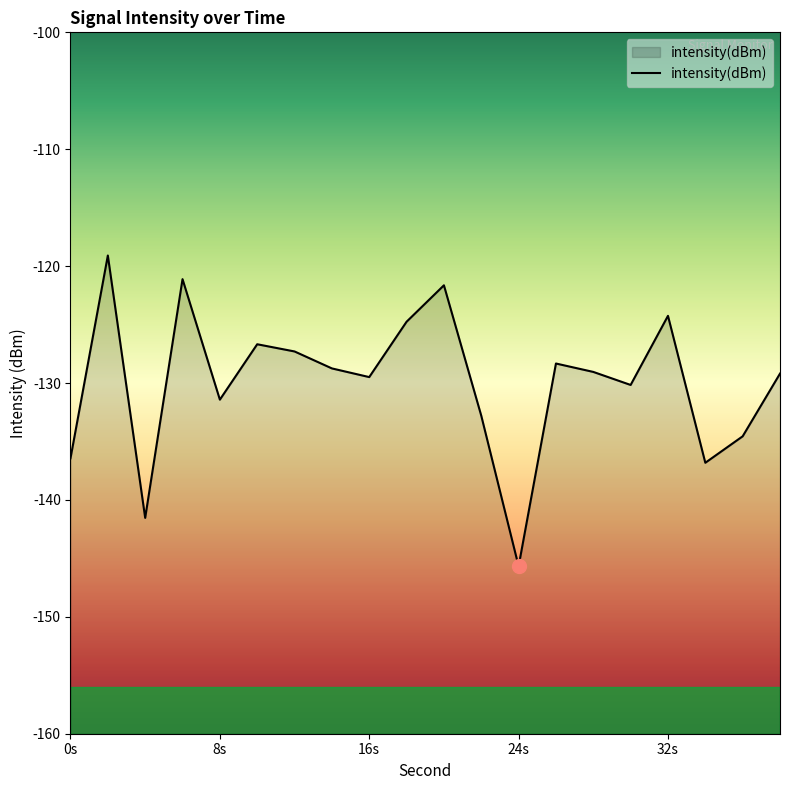

What is the difference between the maximum and minimum values?

26.6